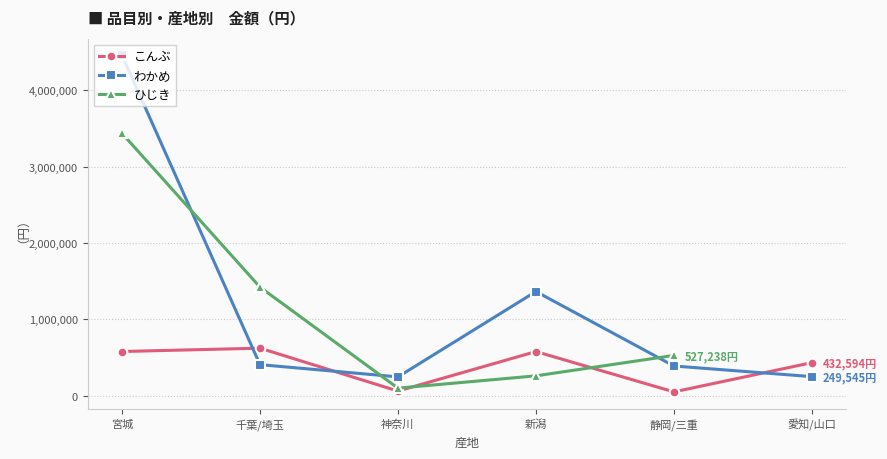

At how many categories does at least one series exceed 1529754?

1